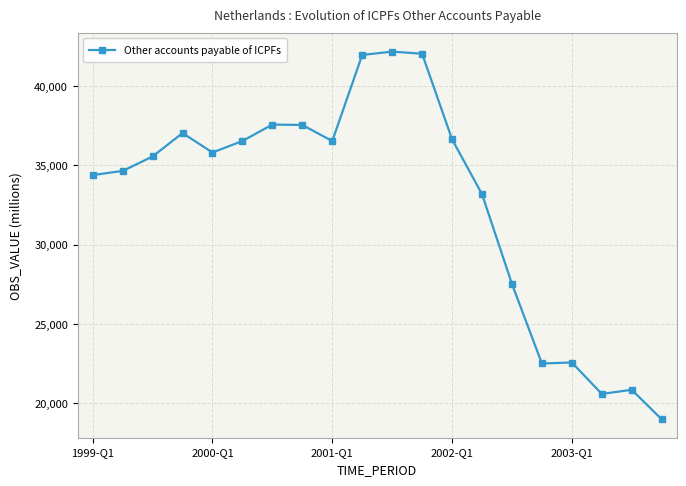

What is the value of the 13th point from the left?

36627